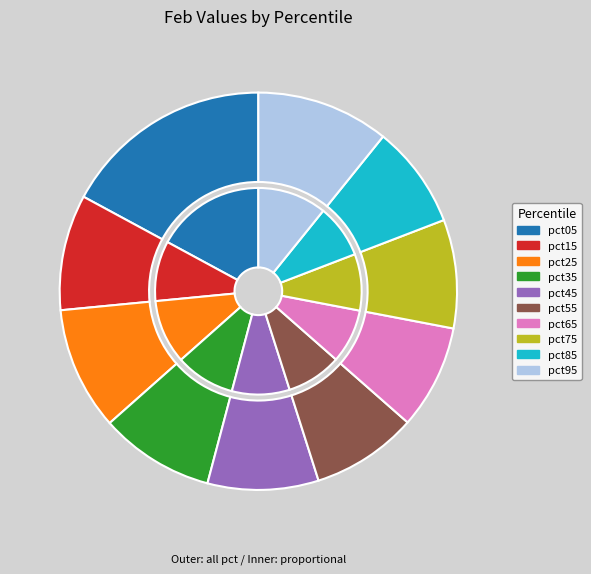

Does pct15 represent more than half of the total?

No